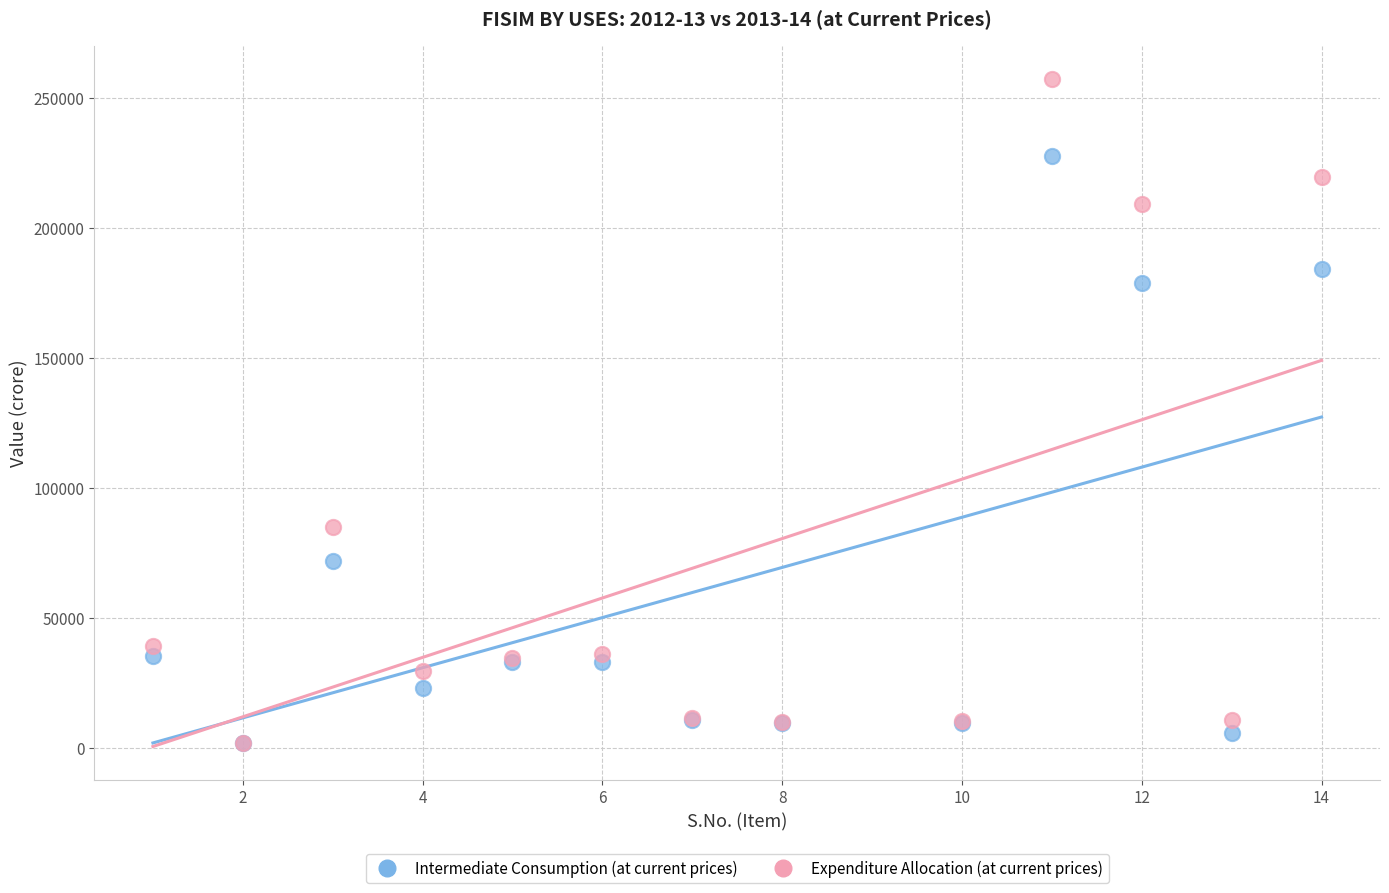

What are all the series names shown in the legend?

Intermediate Consumption (at current prices), Expenditure Allocation (at current prices)